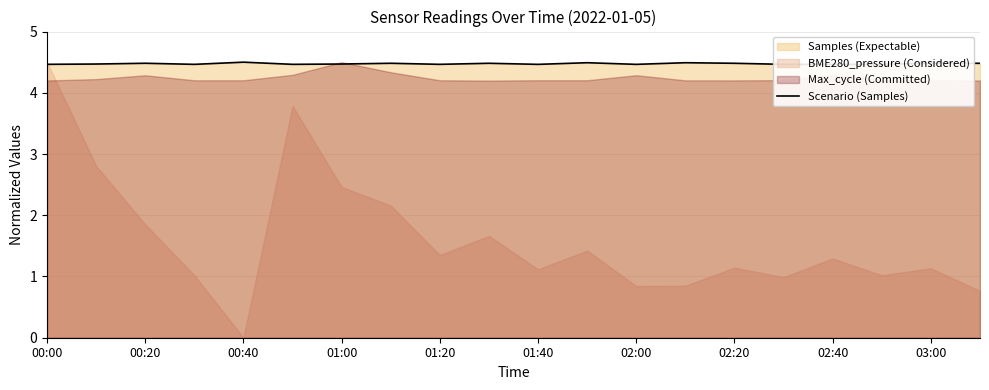

What is the approximate value at 01:40?

4.5